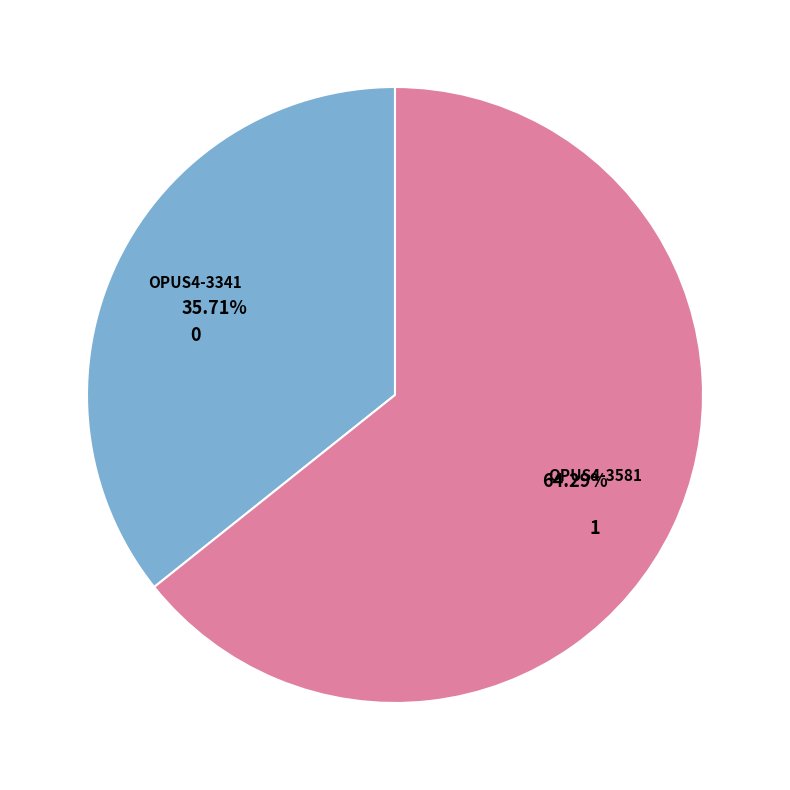

Rank the categories by value from highest to lowest.

OPUS4-3581, OPUS4-3341